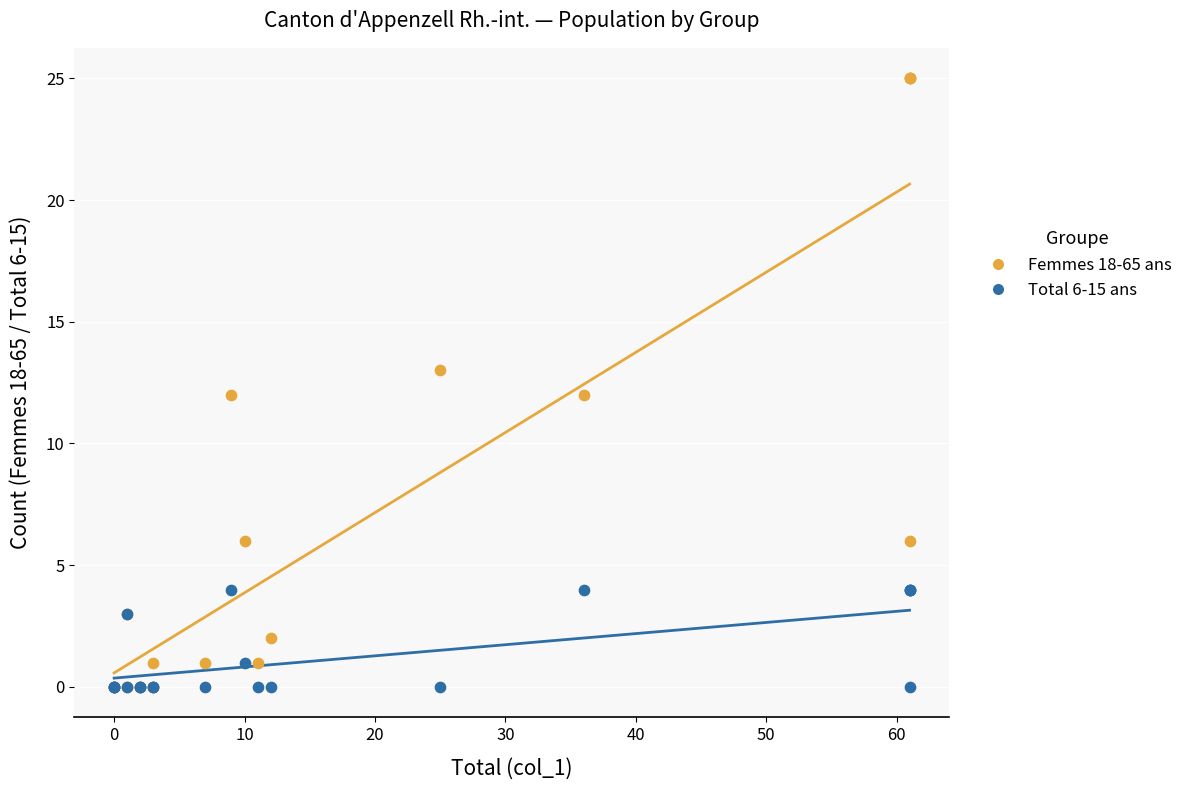

What are all the series names shown in the legend?

Femmes 18-65 ans, Total 6-15 ans